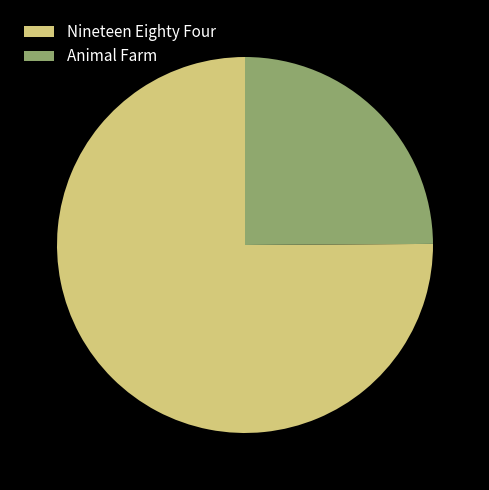

Which has a higher value, Animal Farm or Nineteen Eighty Four?

Nineteen Eighty Four